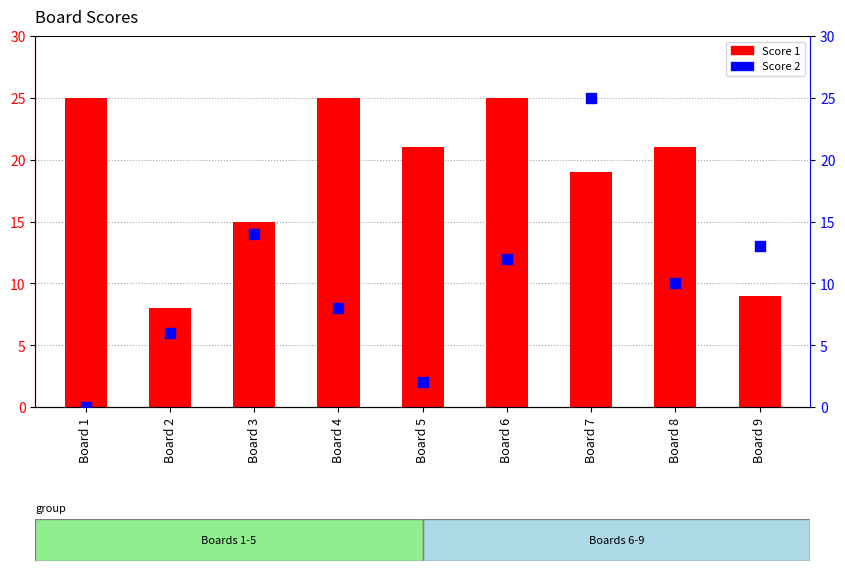

What is the total value across all series at Board 9?

22